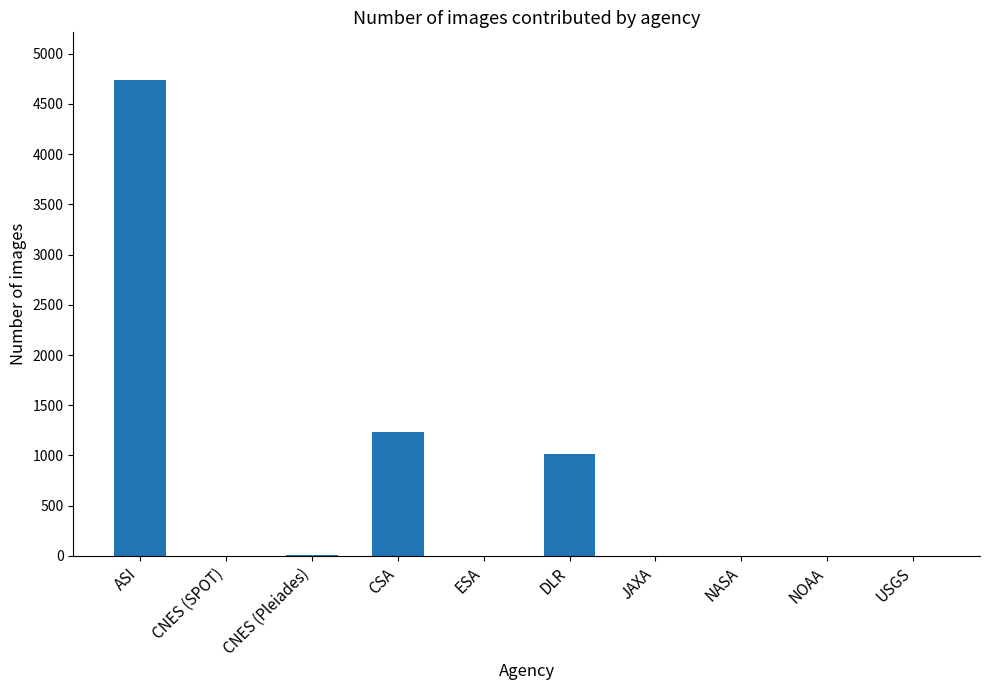

What is the change in value from CSA to JAXA?

-1234.0